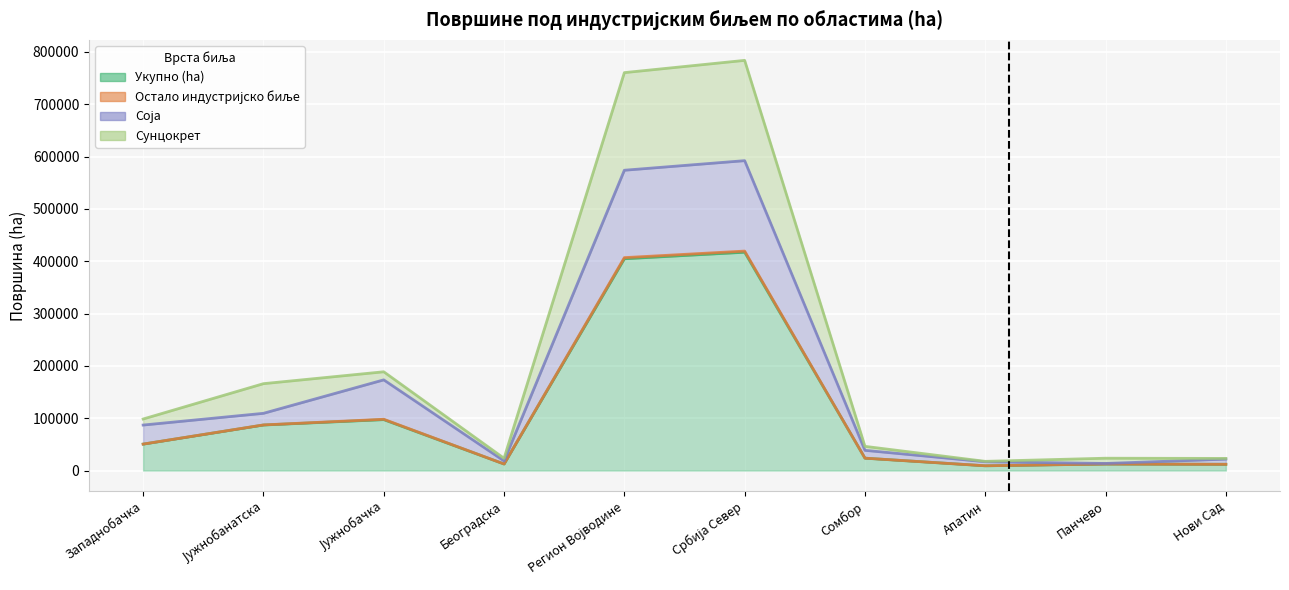

What is the average value of the Укупно (ha) series?

112640.9